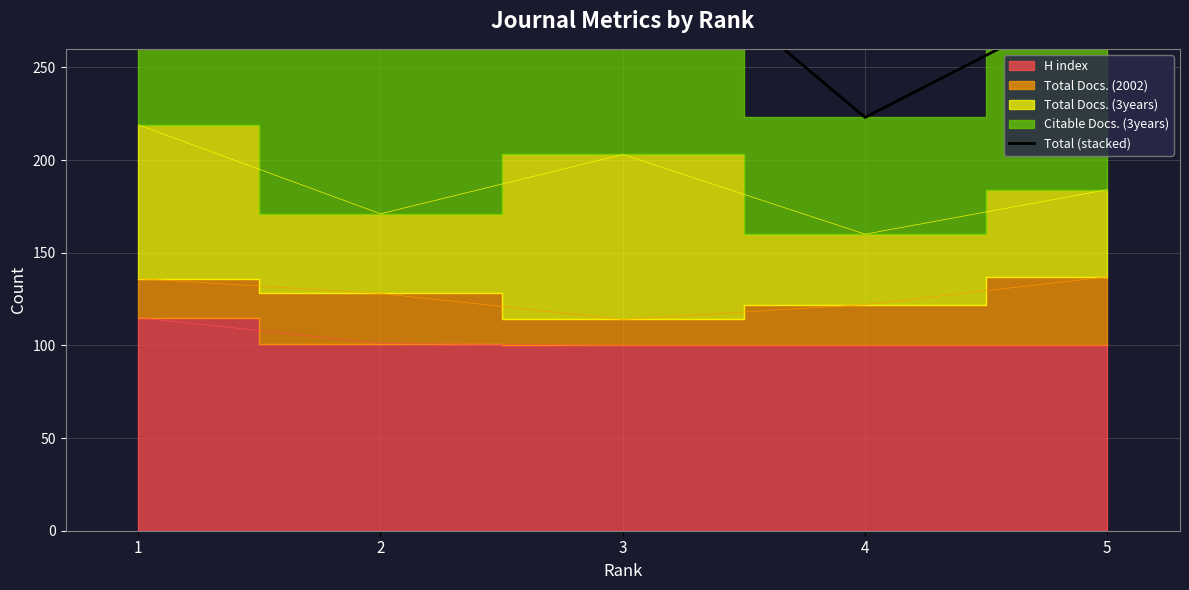

What is the change in value from 4 to 5?

+67